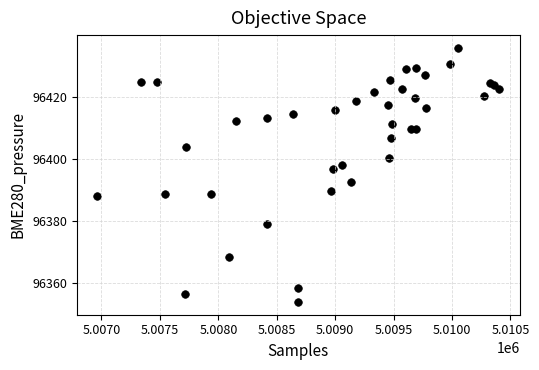

What Y value in the scatter plot is closest to 96394?

96392.4